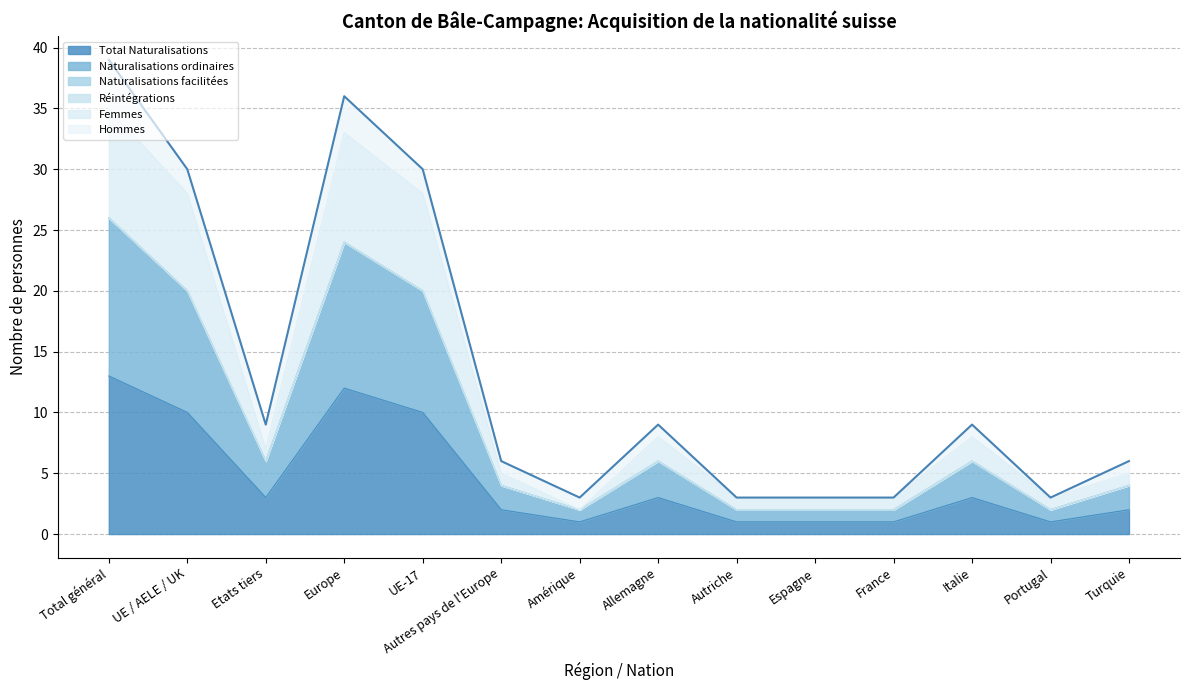

True or false: Femmes and Total Naturalisations intersect in this chart.

False